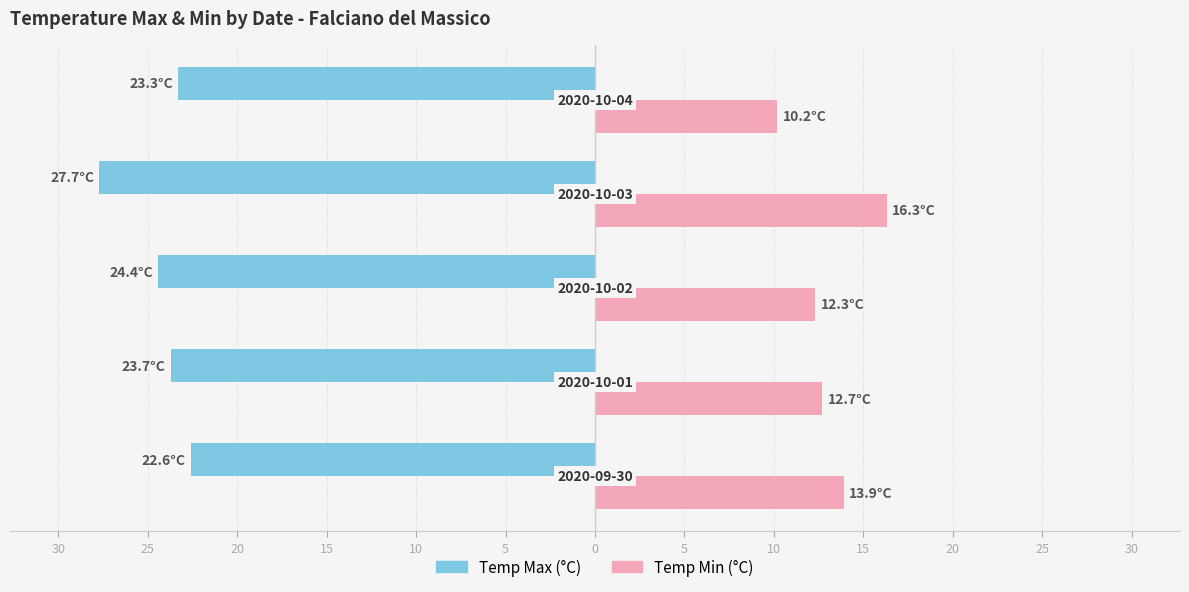

What are all the series names shown in the legend?

Temp Max (°C), Temp Min (°C)